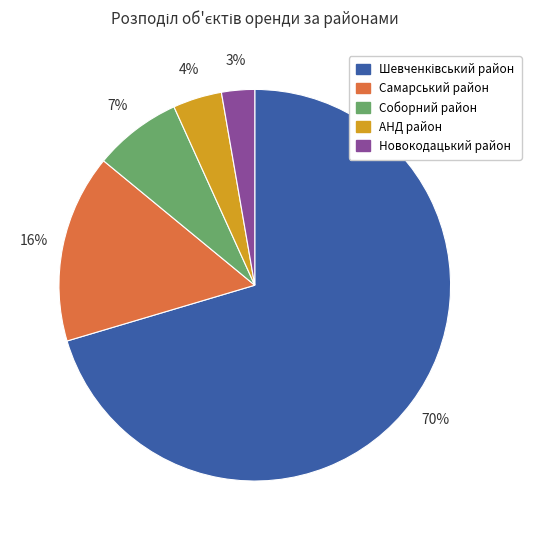

To the nearest percent, what portion does Новокодацький район represent?

3%